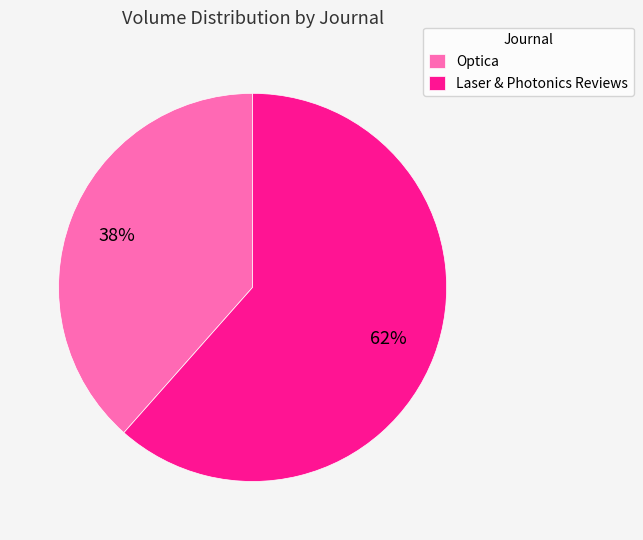

Rank the categories by value from highest to lowest.

Laser & Photonics Reviews, Optica